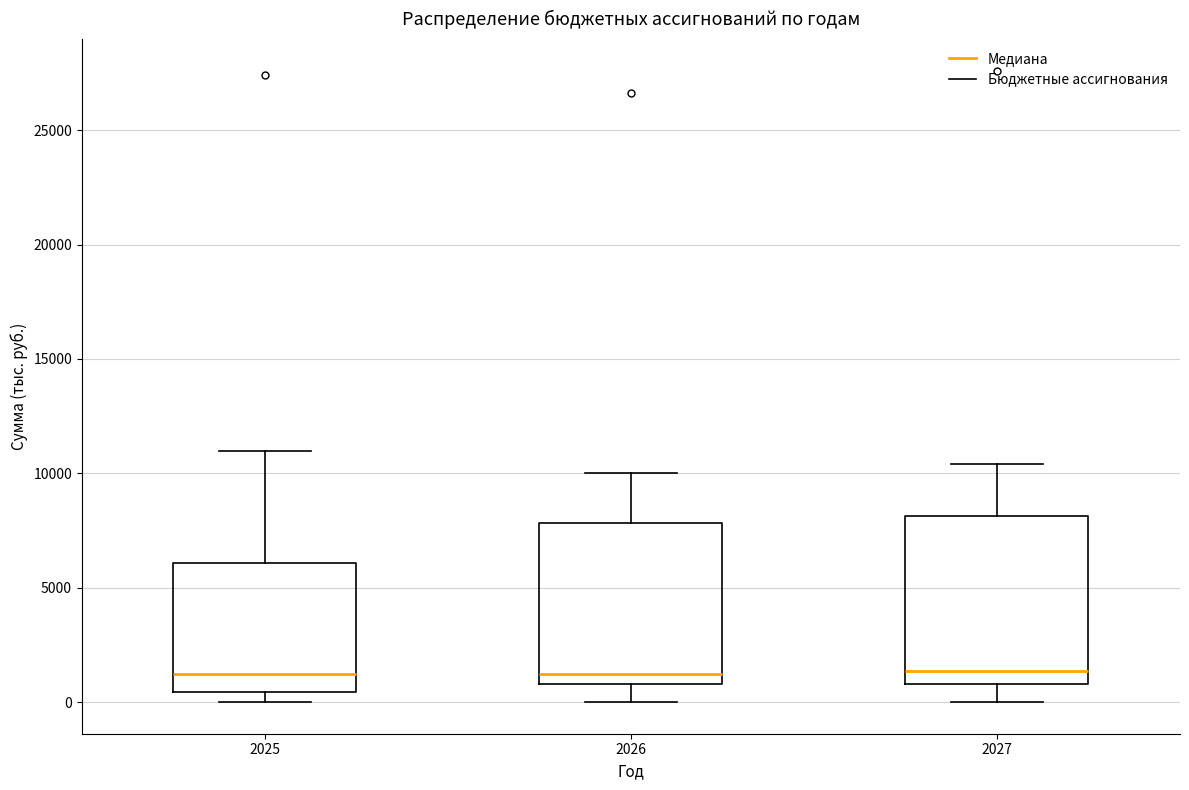

Reading left to right, read every box against the y-axis: the position of its median line, the range the box covers, and the ends of its whiskers. The values are not printed on the chart, so give them approximately, as read against the axis.

2025: median 1000, box 500 to 6000, whiskers 0 to 11000
2026: median 1000 (just above the box's lower edge), box 1000 to 8000, whiskers 0 to 10000
2027: median 1500, box 1000 to 8000, whiskers 0 to 10500